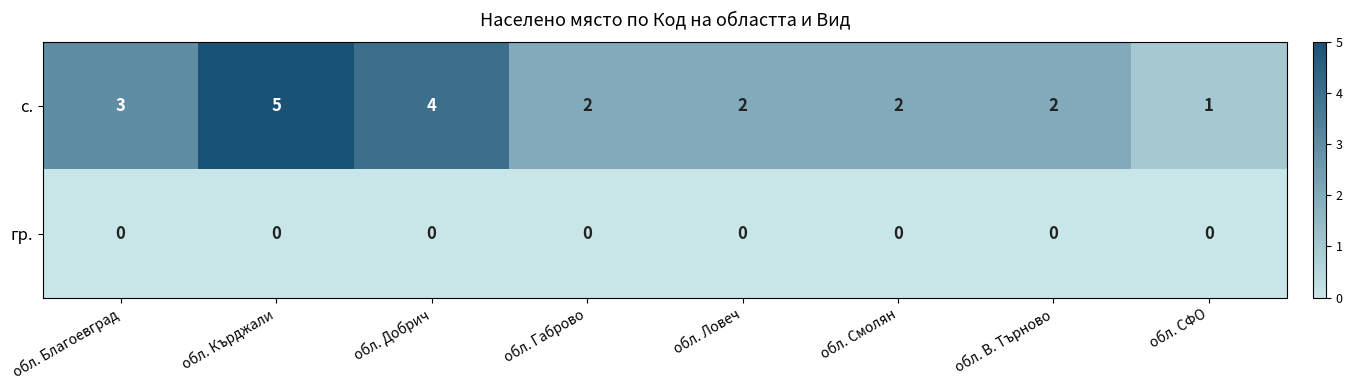

How many categories are shown in the chart?

8